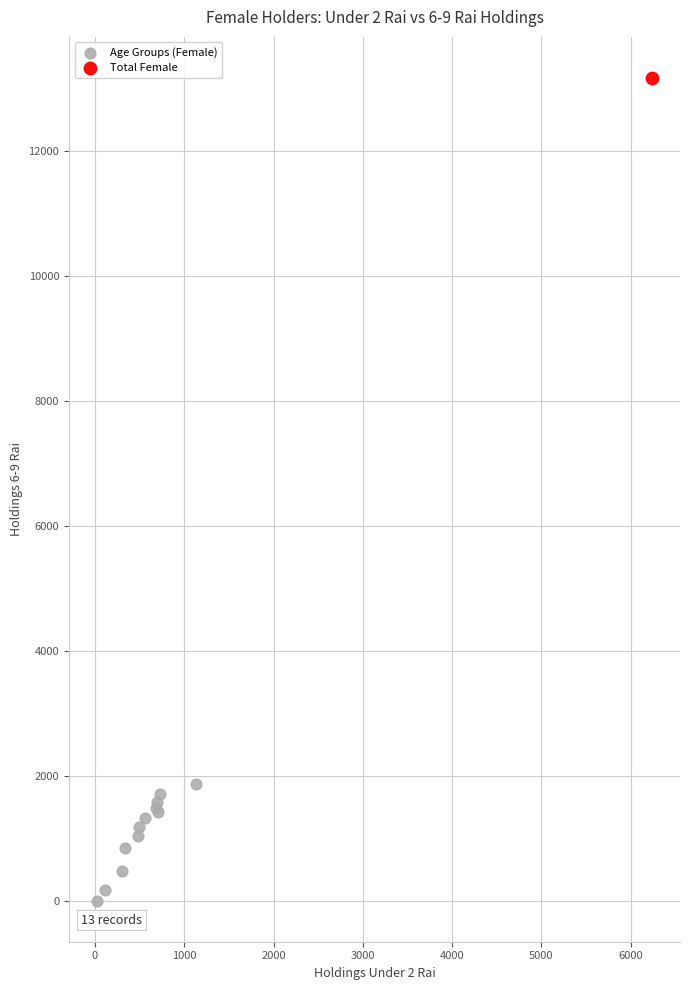

What are all the series names shown in the legend?

Age Groups (Female), Total Female